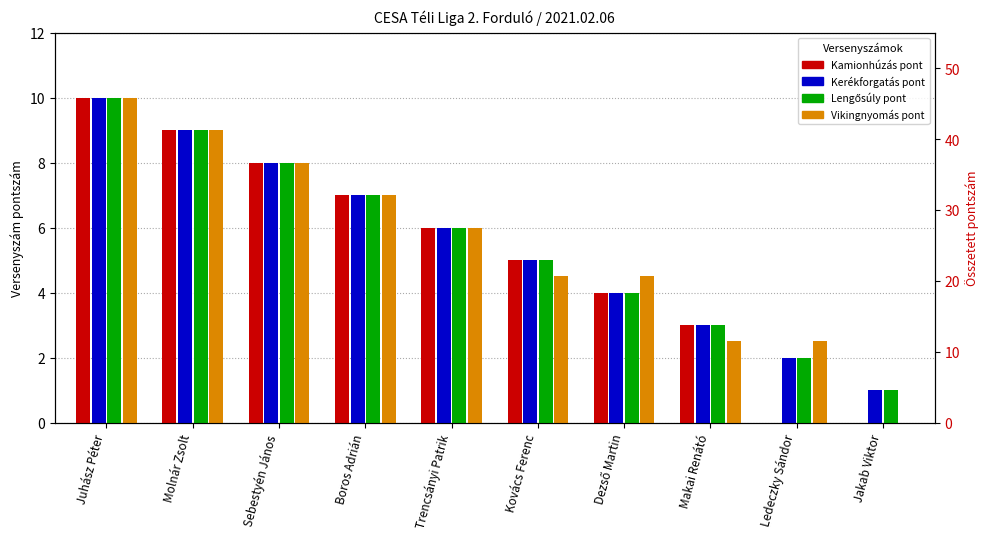

How many bars are there in each group?

4